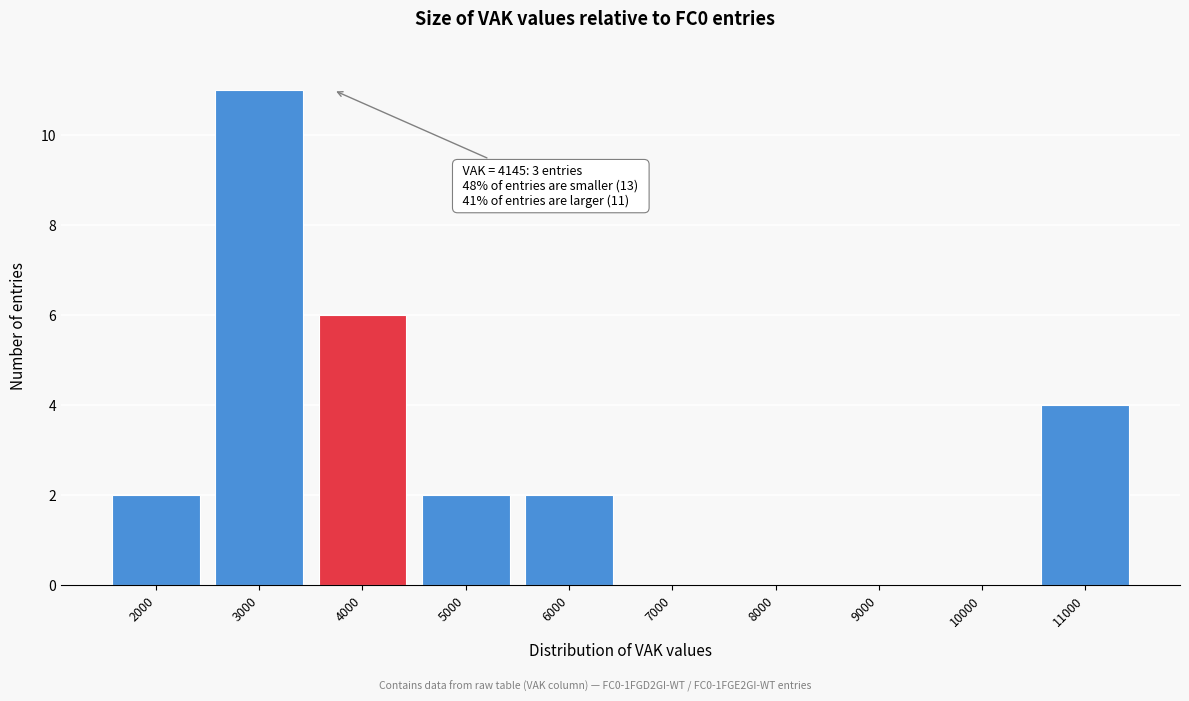

Reading left to right, extract all data points from this chart.

2000=2	3000=11	4000=6	5000=2	6000=2	7000=0	8000=0	9000=0	10000=0	11000=4